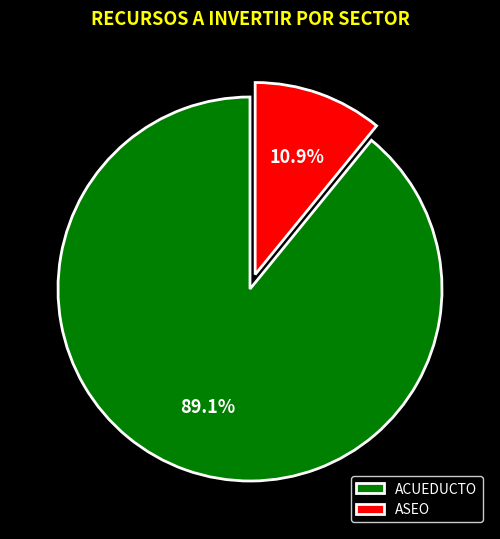

Rank the categories by value from highest to lowest.

ACUEDUCTO, ASEO